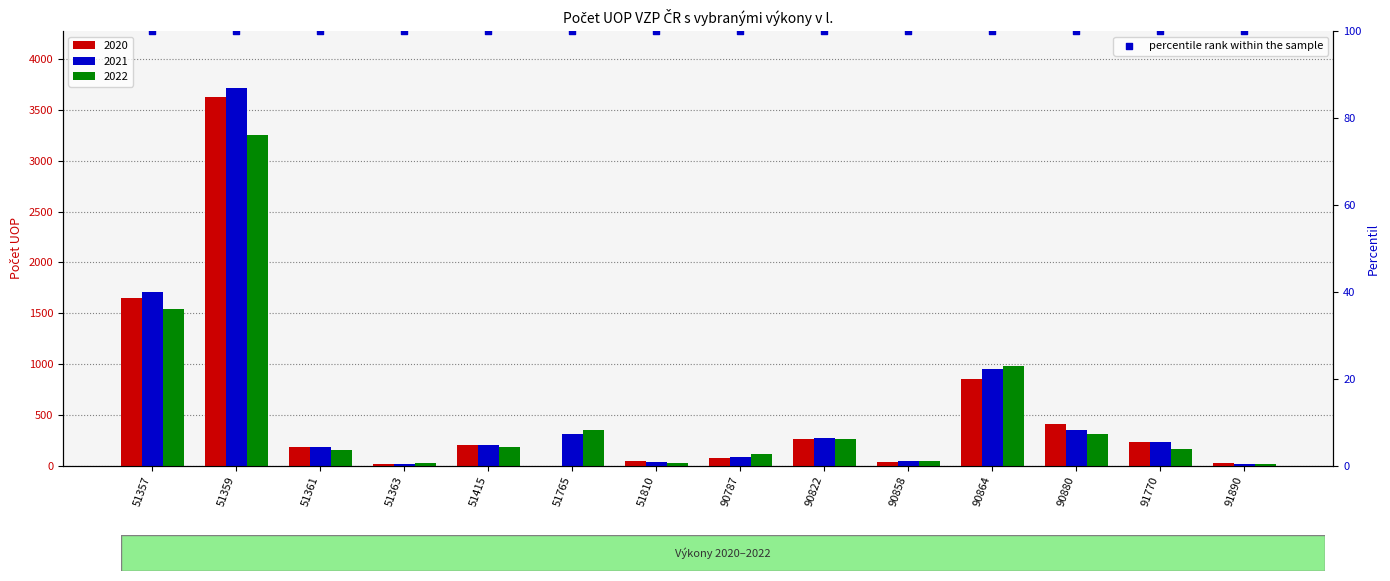

Which series contains the lowest Y value?

2020